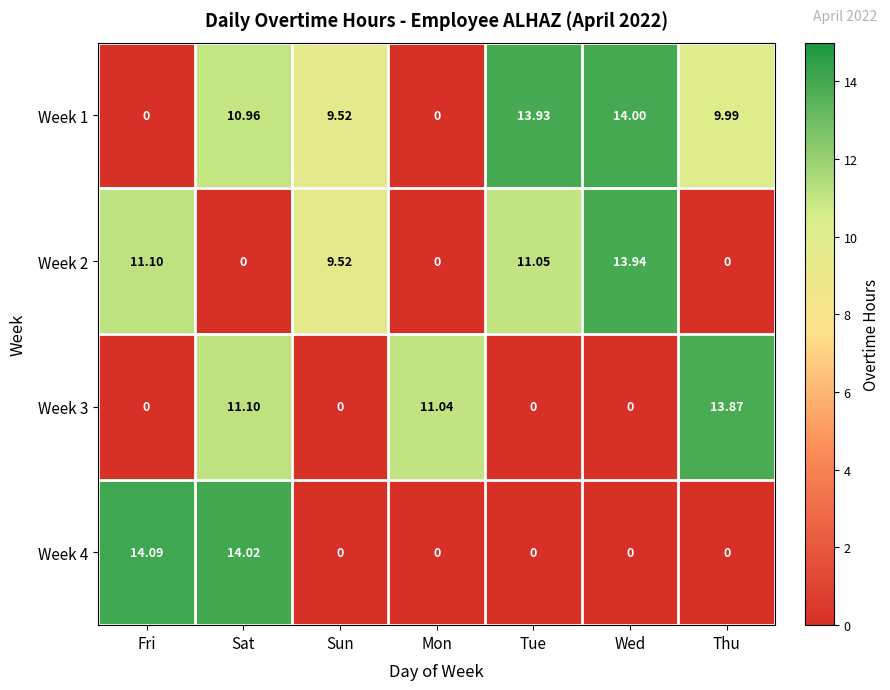

At which category is the sum across all series the highest?

Sat